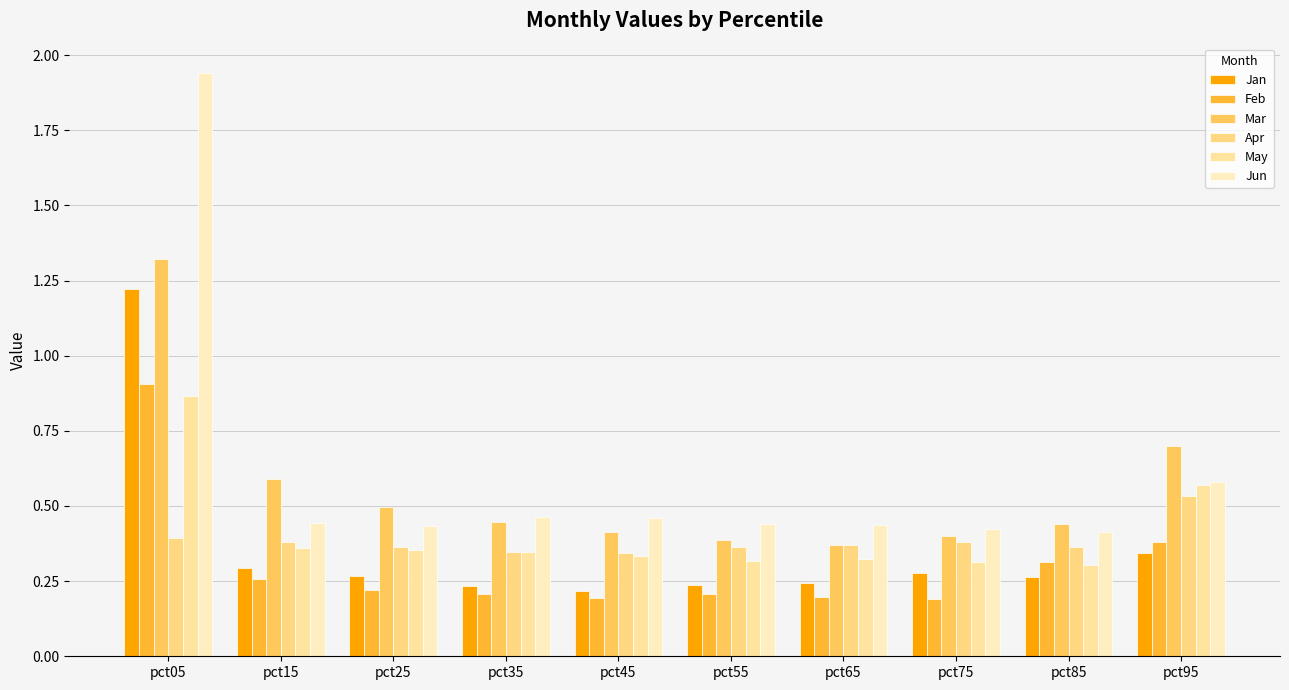

Between pct95 and pct05, which is larger?

pct05